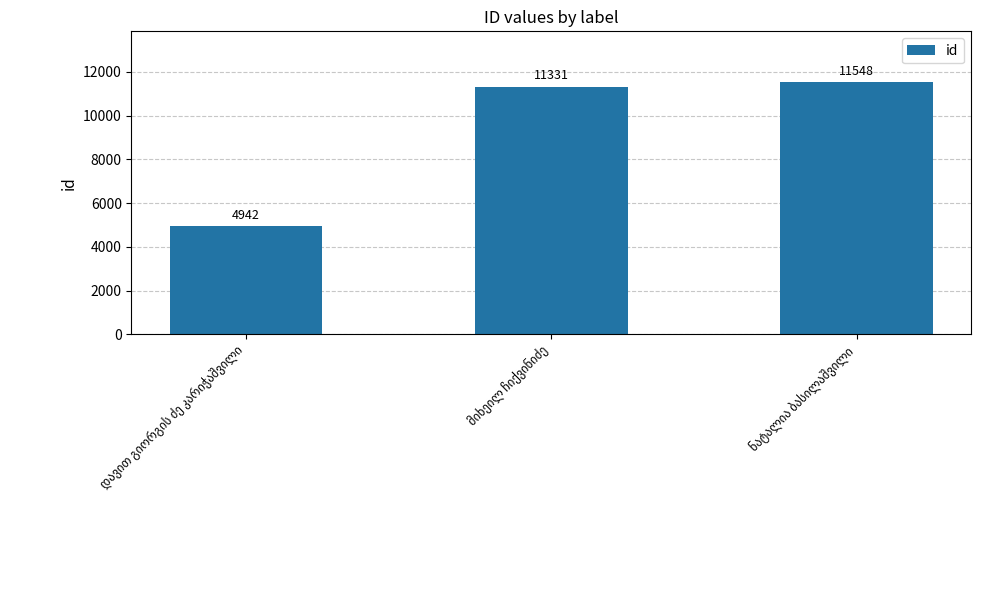

Reading left to right, what are all the values shown in this chart?

4942	11331	11548